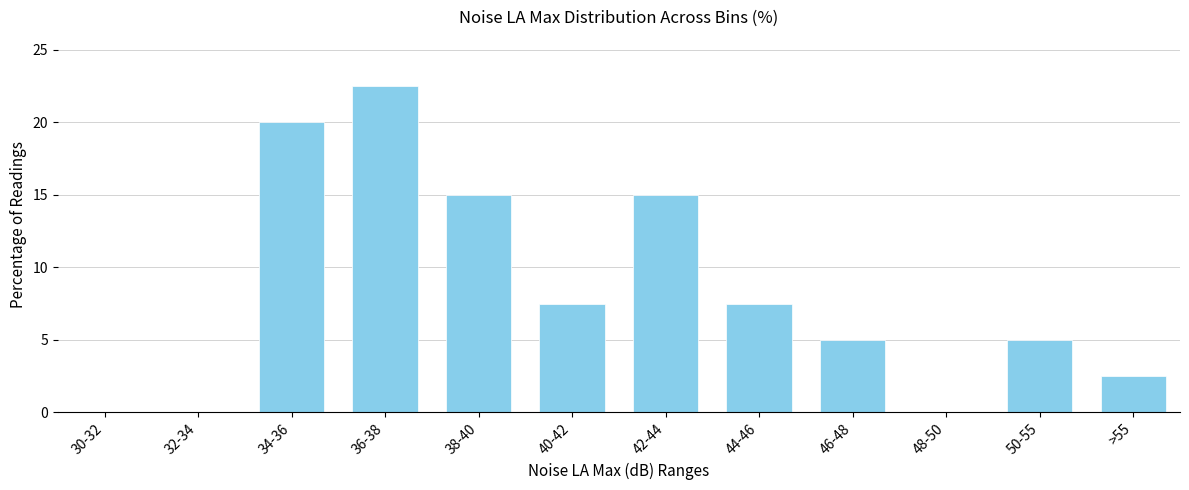

Reading left to right, list all the values displayed in this chart.

30-32=0.0	32-34=0.0	34-36=20.0	36-38=22.5	38-40=15.0	40-42=7.5	42-44=15.0	44-46=7.5	46-48=5.0	48-50=0.0	50-55=5.0	>55=2.5